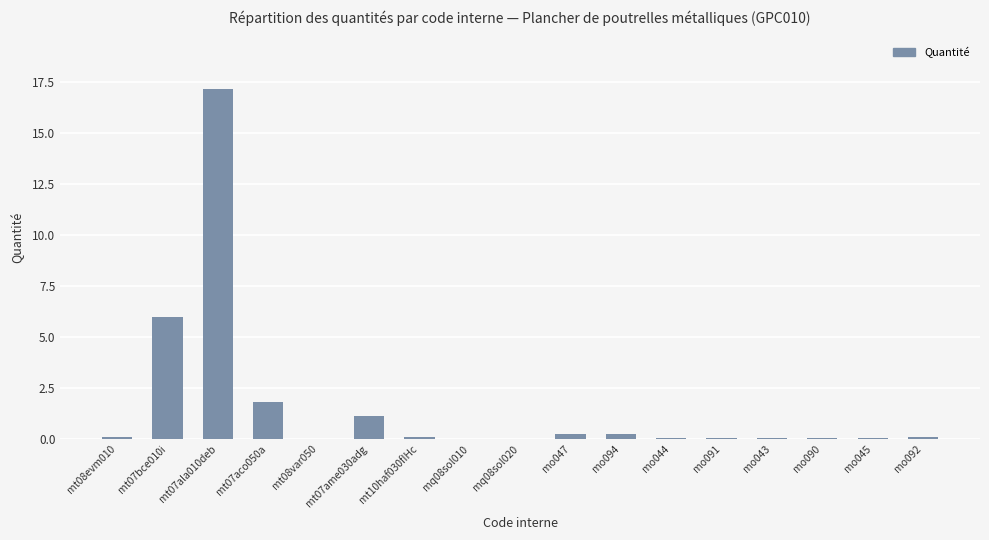

What is the maximum value shown in the chart?

17.2